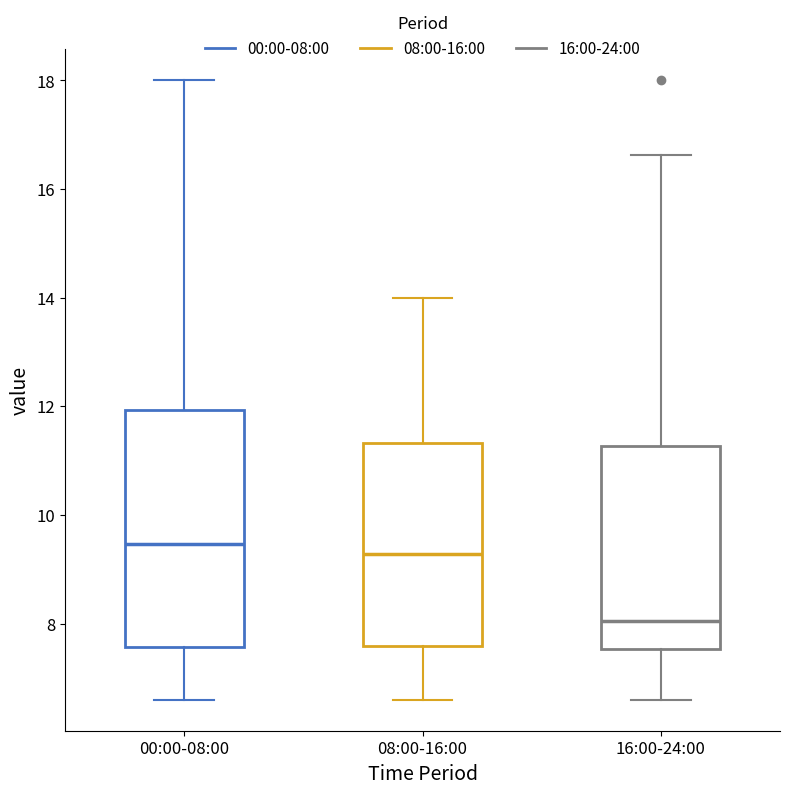

Where is the lower edge of the box for 08:00-16:00 on the y-axis? The values are not printed on the chart, so give them approximately, as read against the axis.

7.6